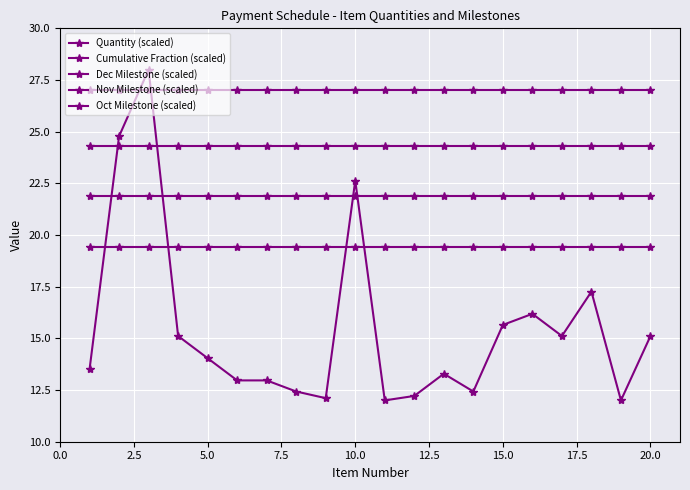

What is the value of the Quantity (scaled) point at the 2nd from the left?

24.8